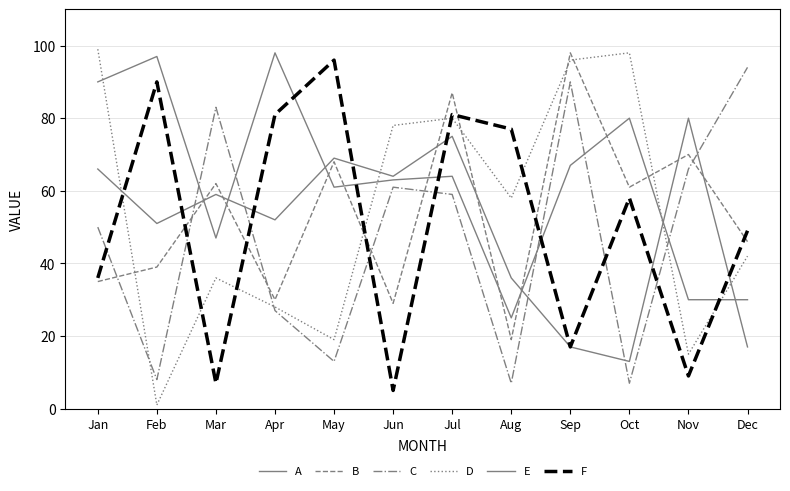

At which label does E first exceed 59?

Jan